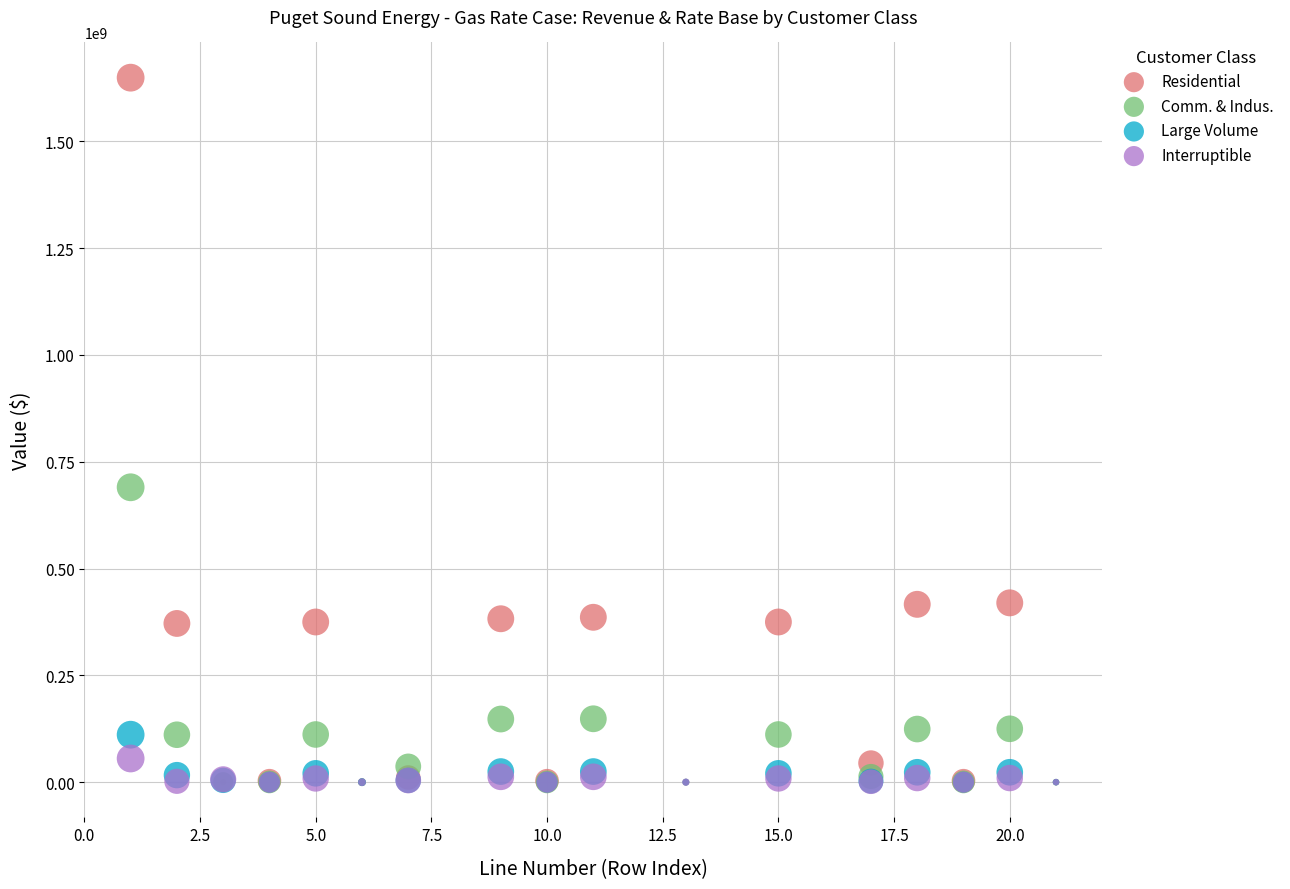

Across all series, what Y value is closest to 824551190?

690261626.9